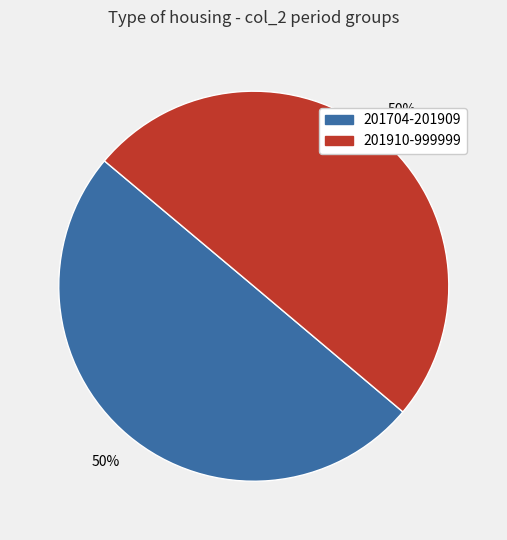

Is it true that 201704-201909 is 50% of the pie?

True